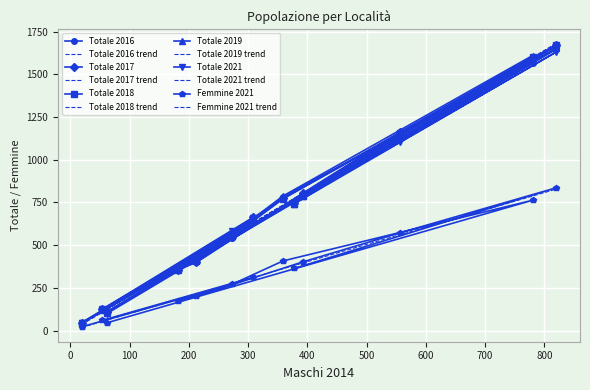

What is the value of the Totale 2016 point at the 3rd from the left?

109